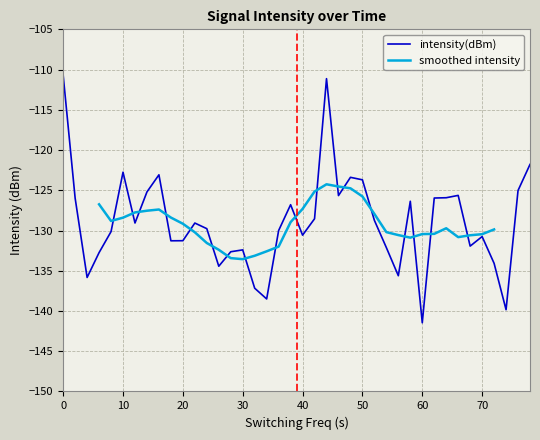

What is the average value?

-128.9